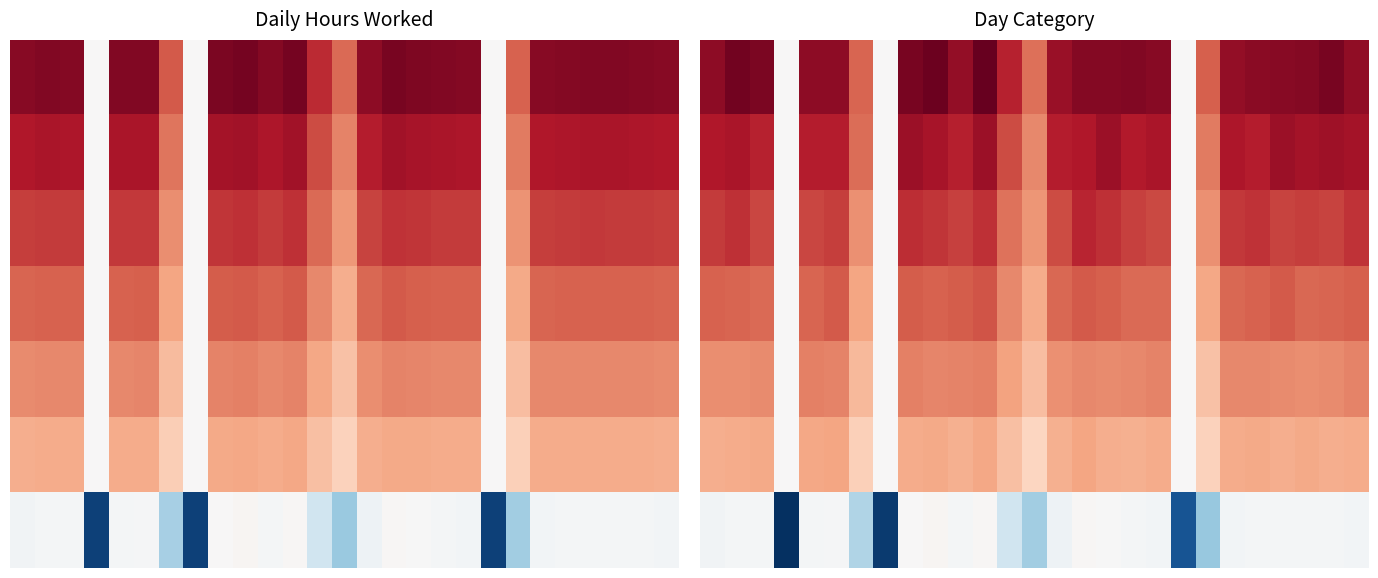

Between 1 and 22, which is larger?

1